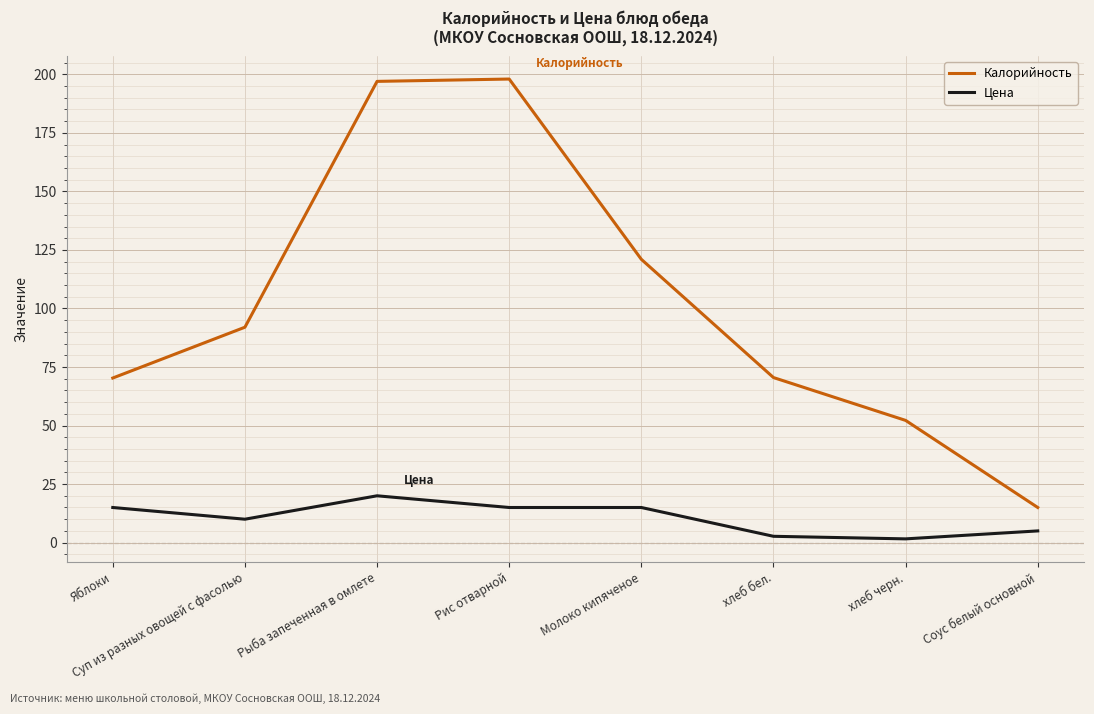

True or false: Цена and Калорийность cross at least once.

False